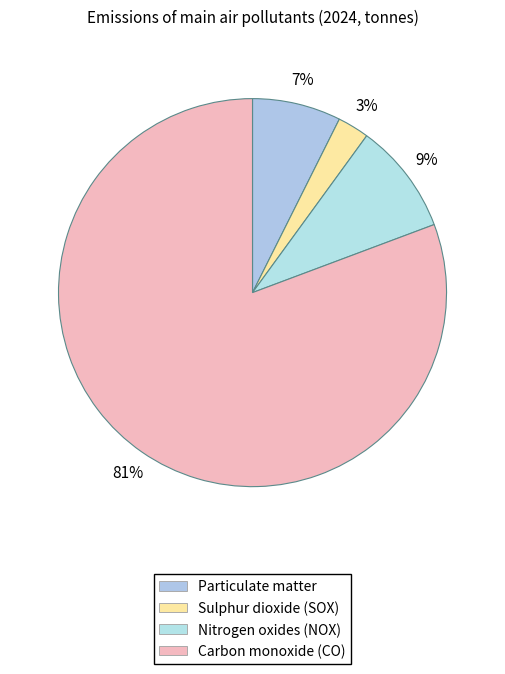

To the nearest percent, what portion does Carbon monoxide (CO) represent?

81%